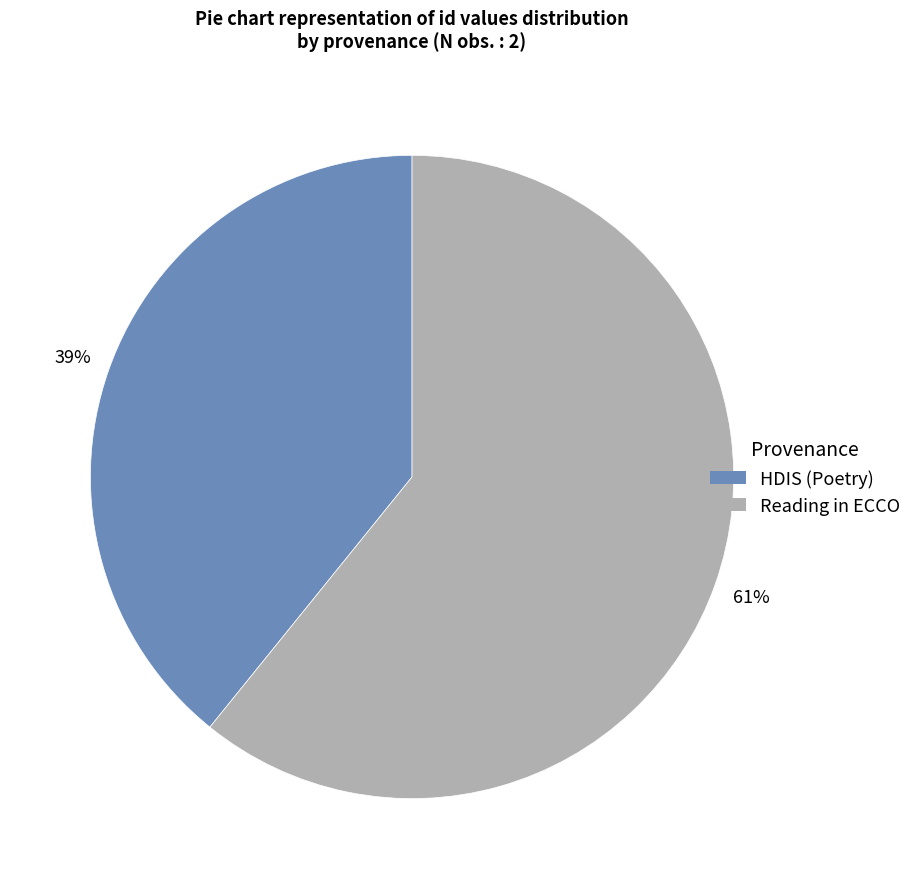

True or false: Reading in ECCO accounts for 61% of the total.

True